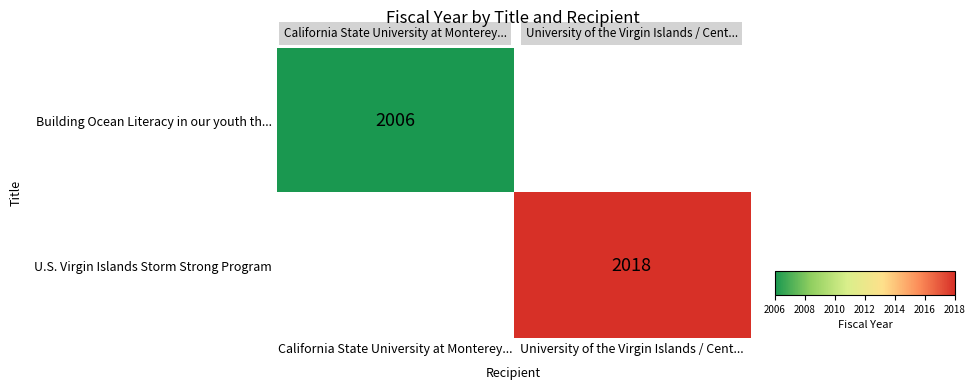

At how many categories does at least one series exceed 1467?

2